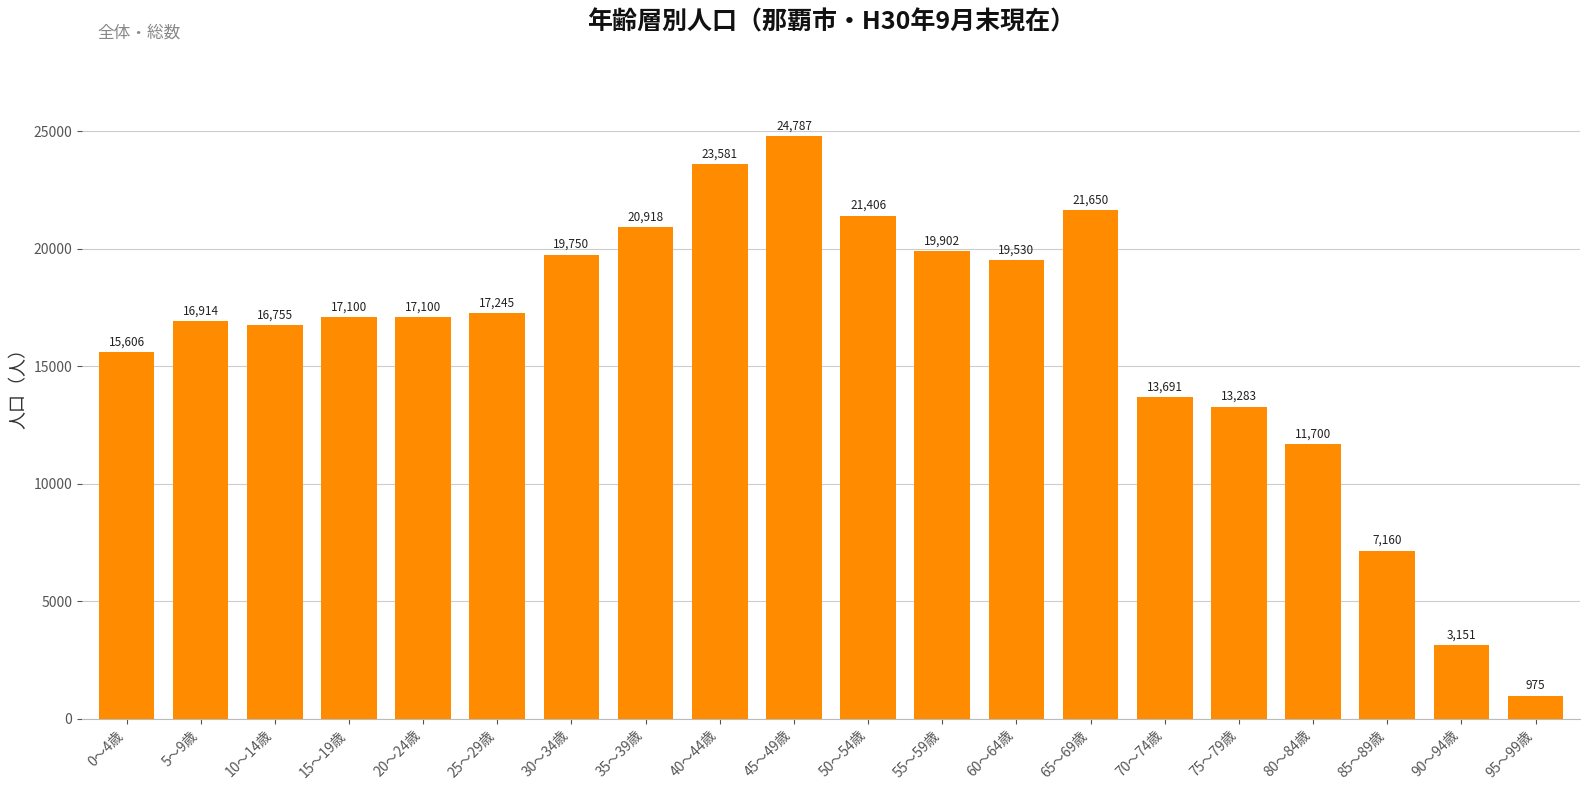

How many bars are there in total?

20